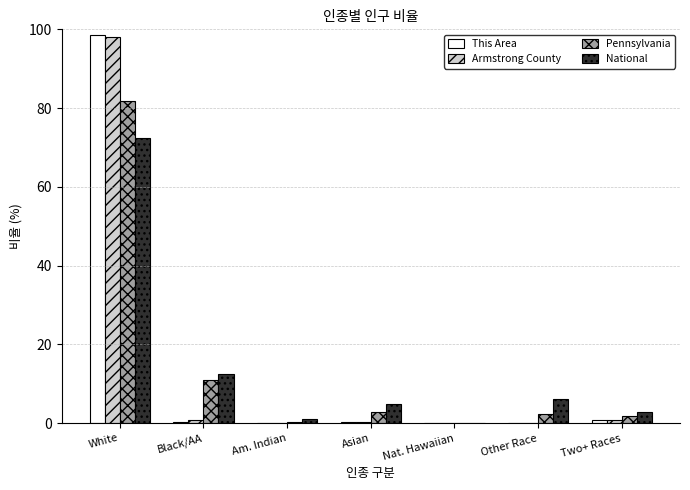

Does the chart contain stacked bars?

No